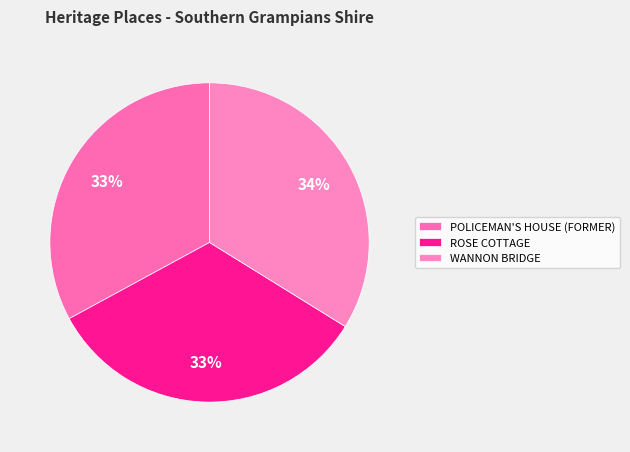

How many slices are in this pie chart?

3